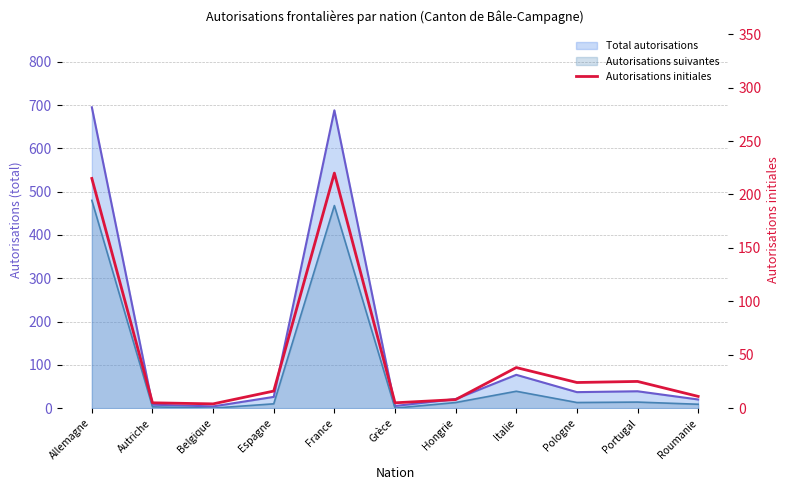

What is the value of the 4th point from the left?

16